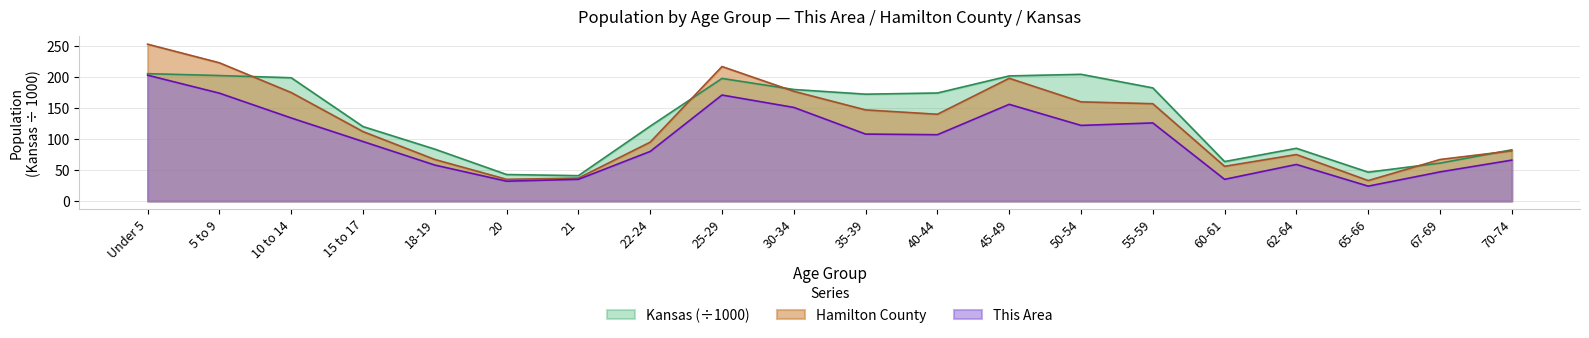

What are all the series names shown in the legend?

Kansas (÷1000), Hamilton County, This Area